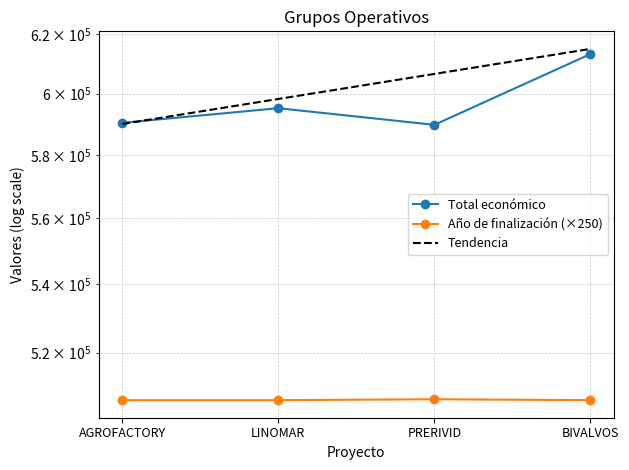

At how many categories does at least one series exceed 604832?

1